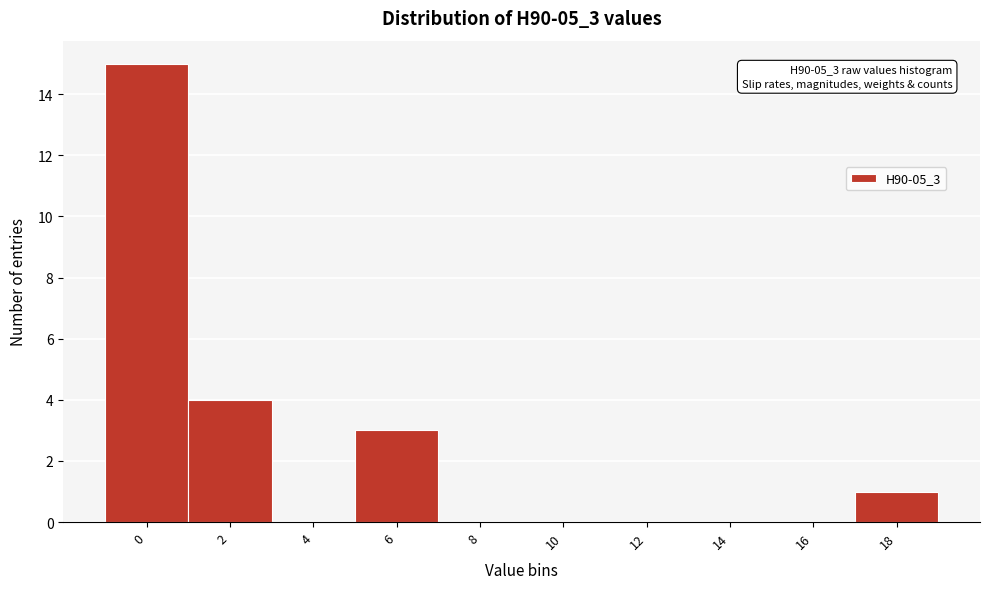

Reading left to right, transcribe all the data shown in this chart.

0=15	2=4	4=0	6=3	8=0	10=0	12=0	14=0	16=0	18=1